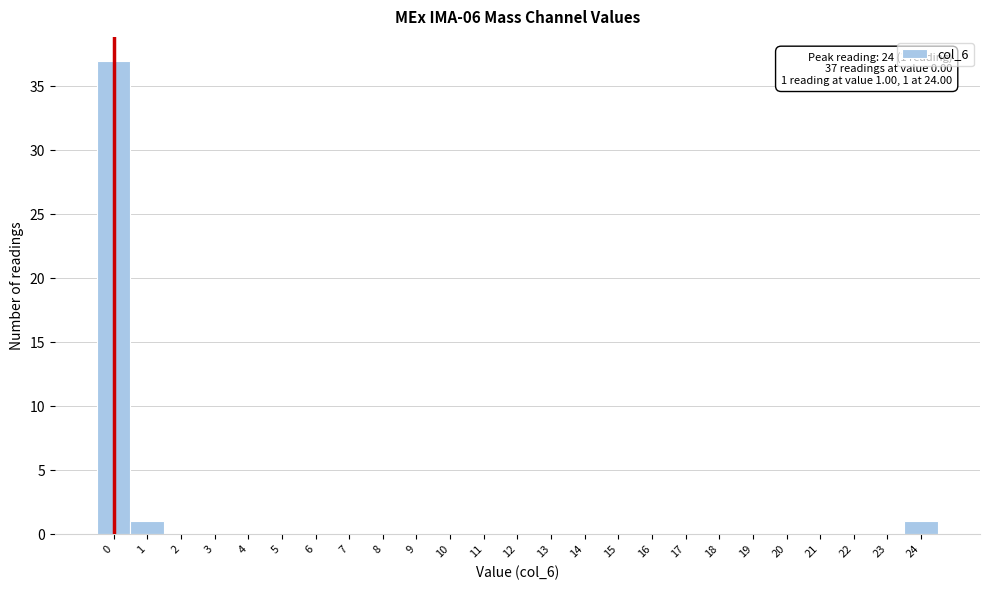

Reading left to right, extract all data points from this chart.

0=37	1=1	2=0	3=0	4=0	5=0	6=0	7=0	8=0	9=0	10=0	11=0	12=0	13=0	14=0	15=0	16=0	17=0	18=0	19=0	20=0	21=0	22=0	23=0	24=1